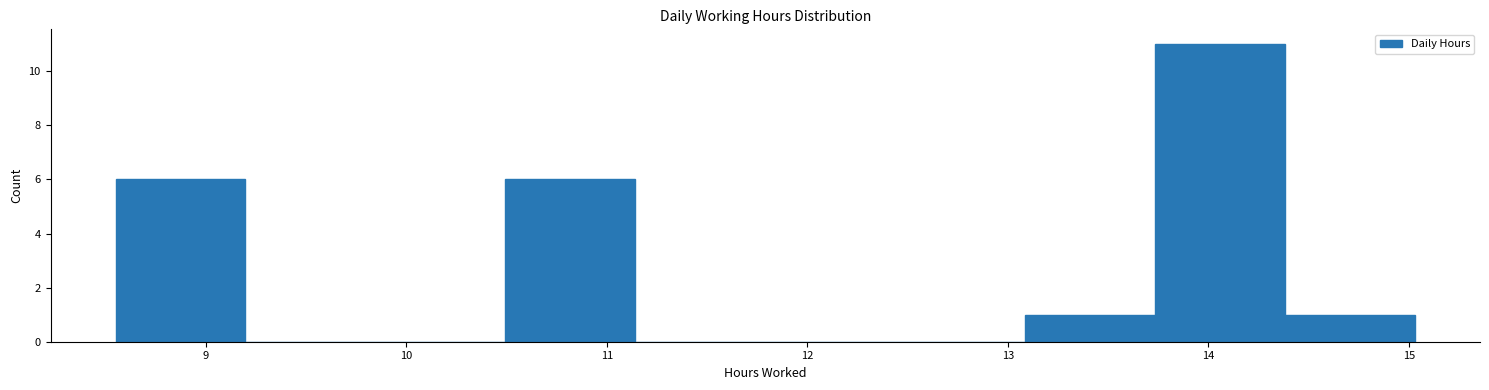

What is the height of the bar covering 8.6 to 9.2 on the x-axis? Neither the bar edges nor the heights are printed on the chart, so give them approximately, as read against the axes.

6